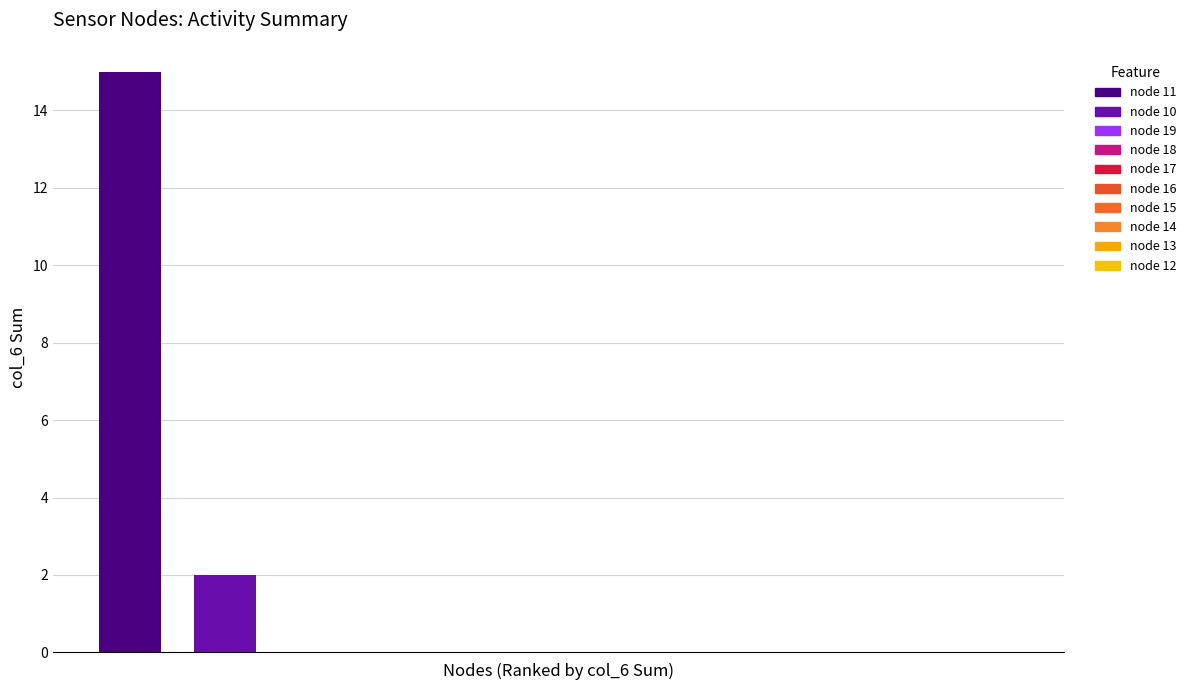

What is the sum of all values?

17